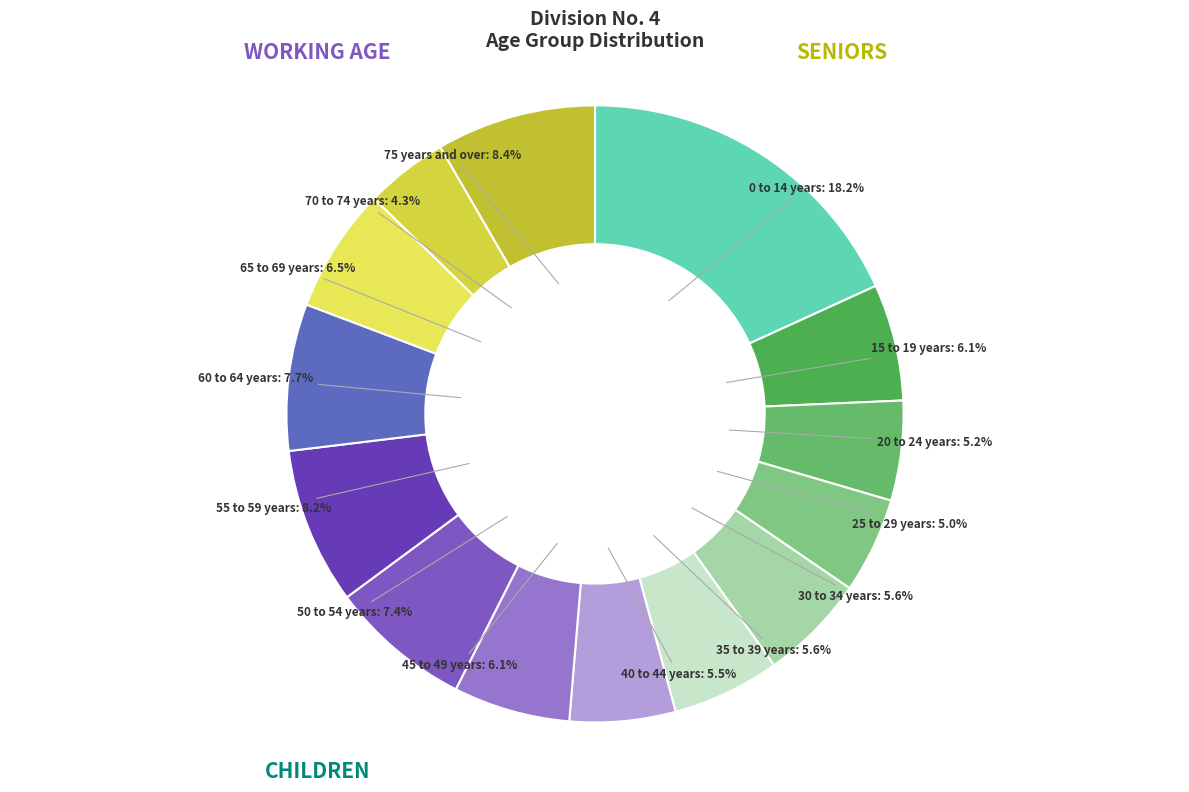

How much of the chart is everything except 0 to 14 years?

81.8%